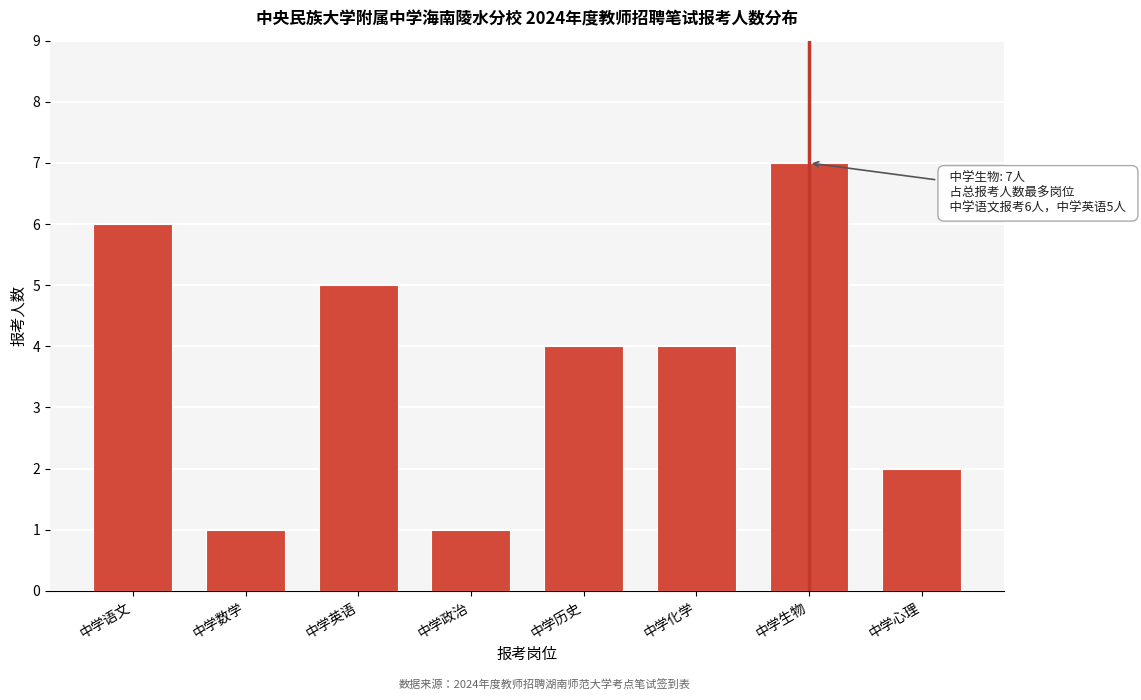

Reading left to right, extract all data points from this chart.

中学语文=6	中学数学=1	中学英语=5	中学政治=1	中学历史=4	中学化学=4	中学生物=7	中学心理=2